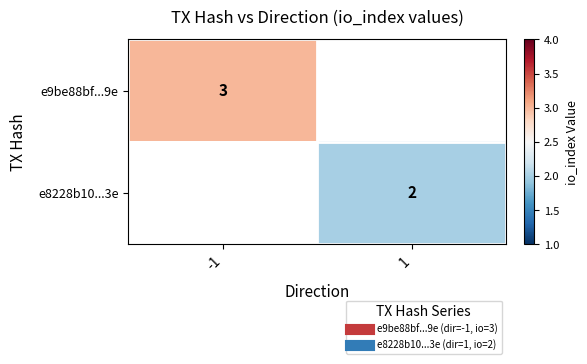

Which category has the highest value in the e9be88bf...9e series?

-1